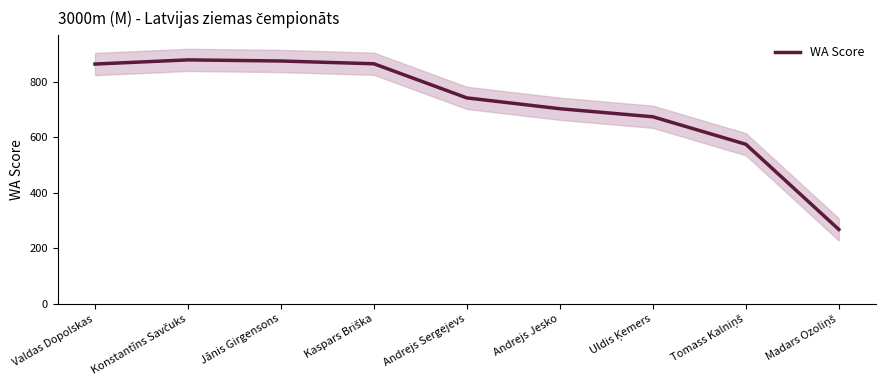

What is the value of the 4th point from the left?

865